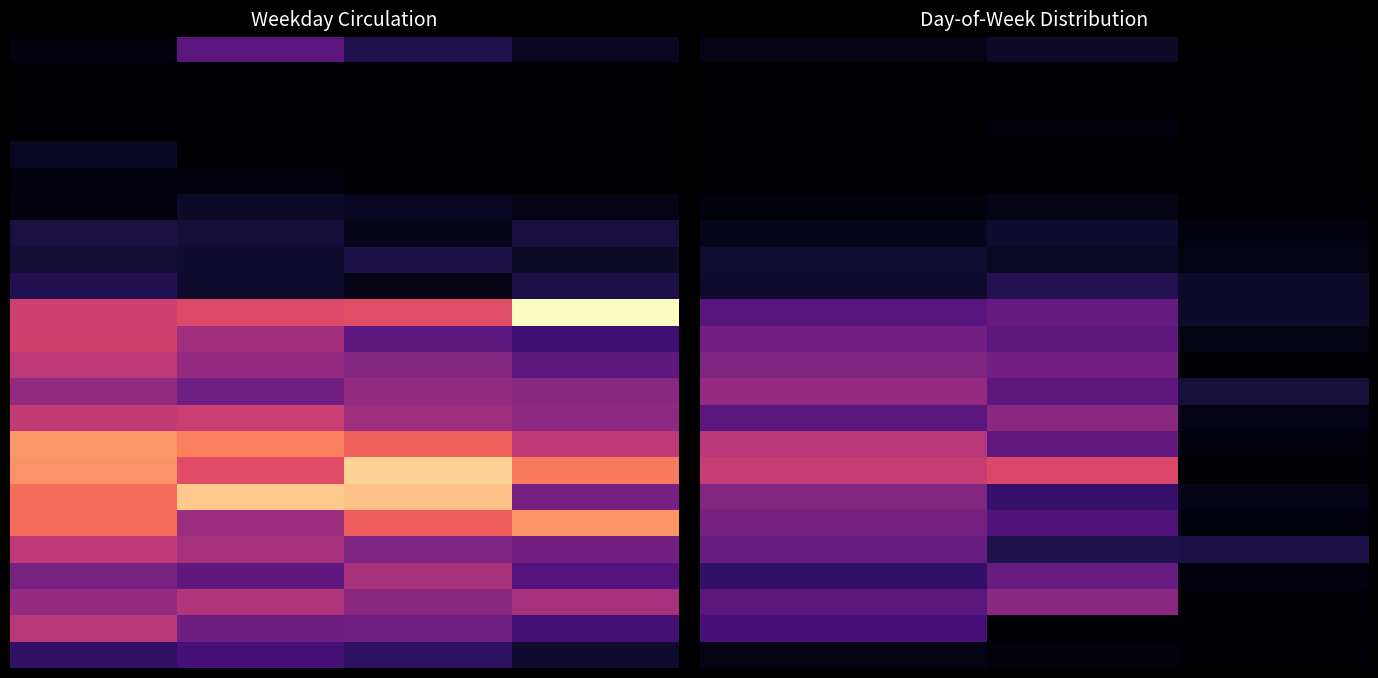

Between 5 and 2, which is larger?

2